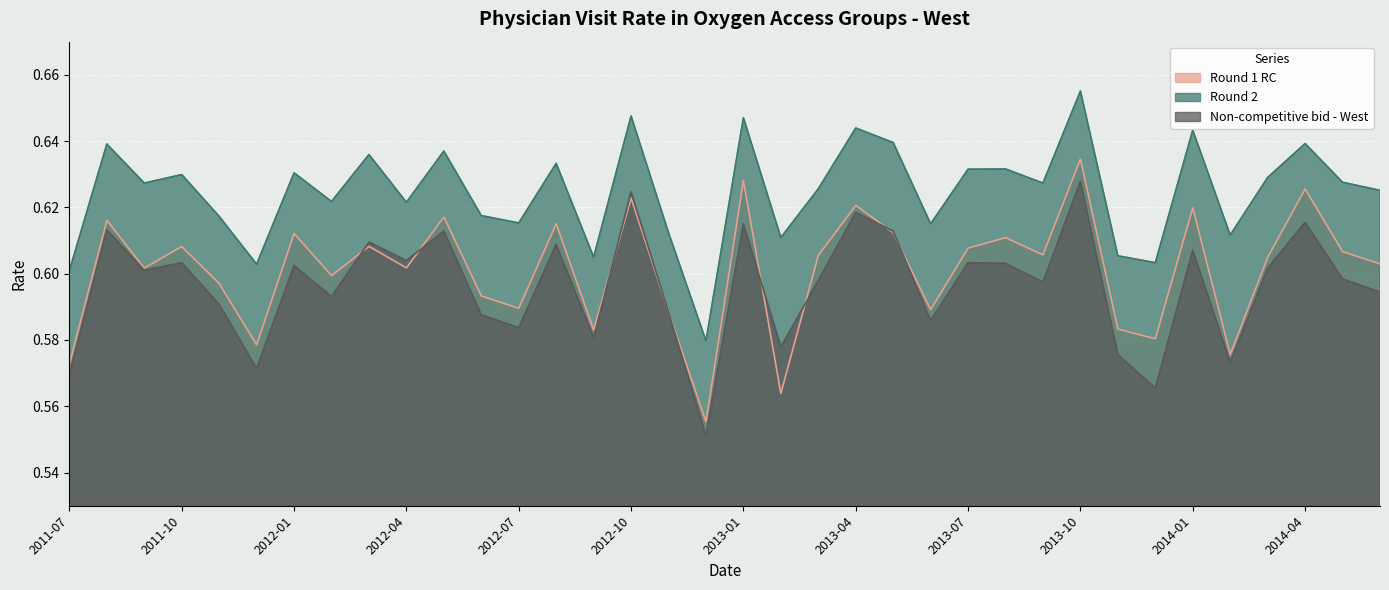

In Round 1 RC, how many points are higher than both neighbors (excluding endpoints)?

13